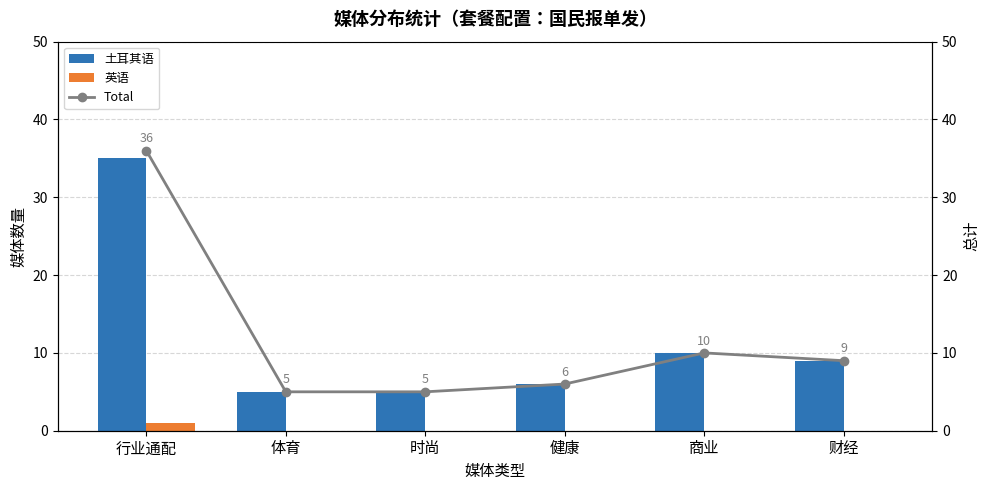

Count the number of categories in the chart.

6